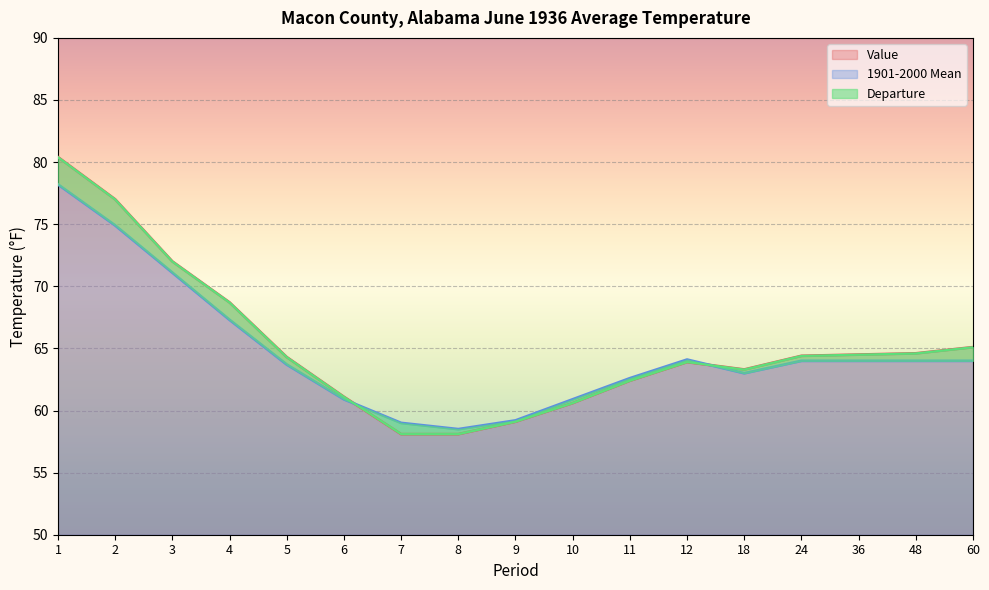

Which series ends up on top after the final intersection of Value and 1901-2000 Mean?

Value